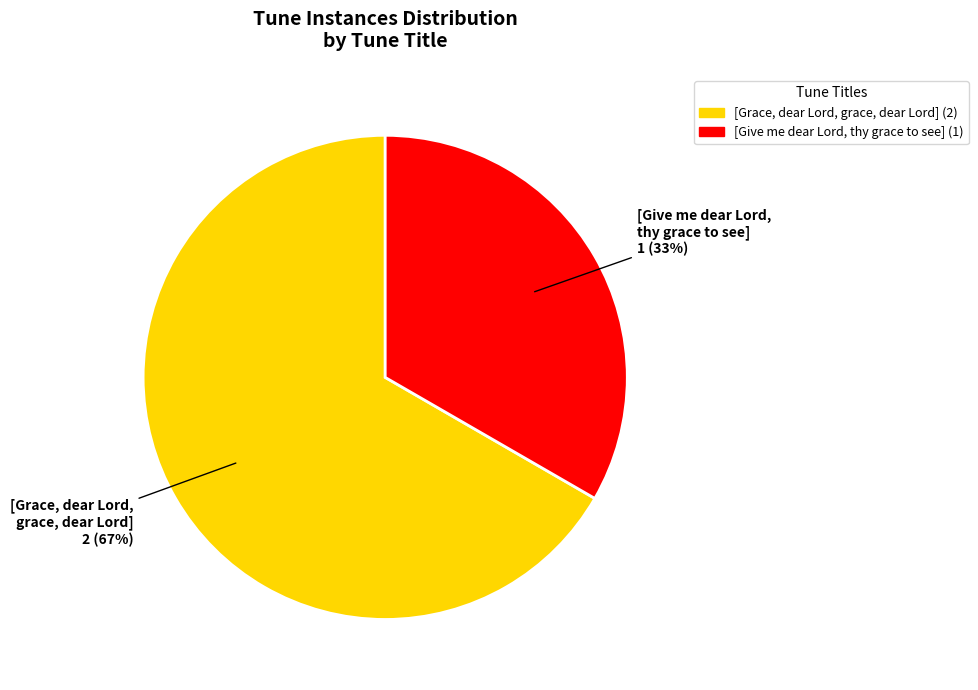

Combined, do [Give me dear Lord, thy grace to see] and [Grace, dear Lord, grace, dear Lord] account for over 50%?

Yes